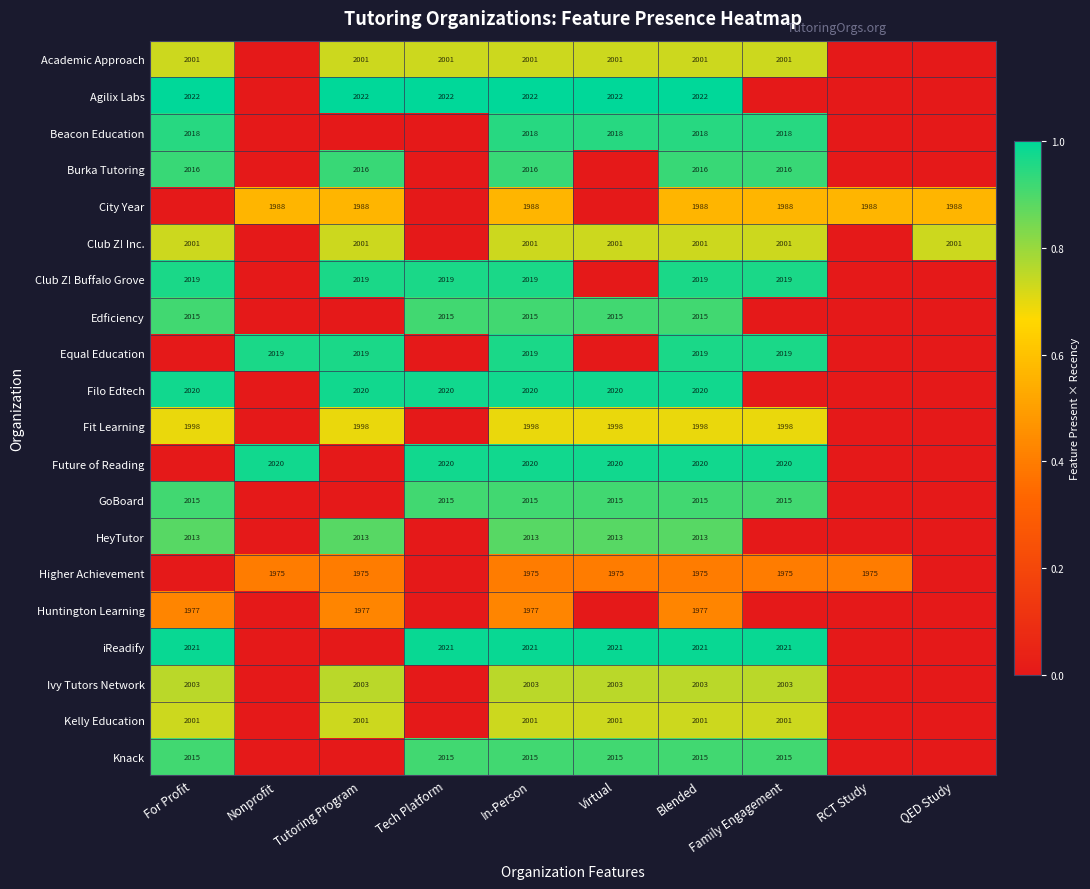

Is it true that Higher Achievement equals 1975 at In-Person?

True